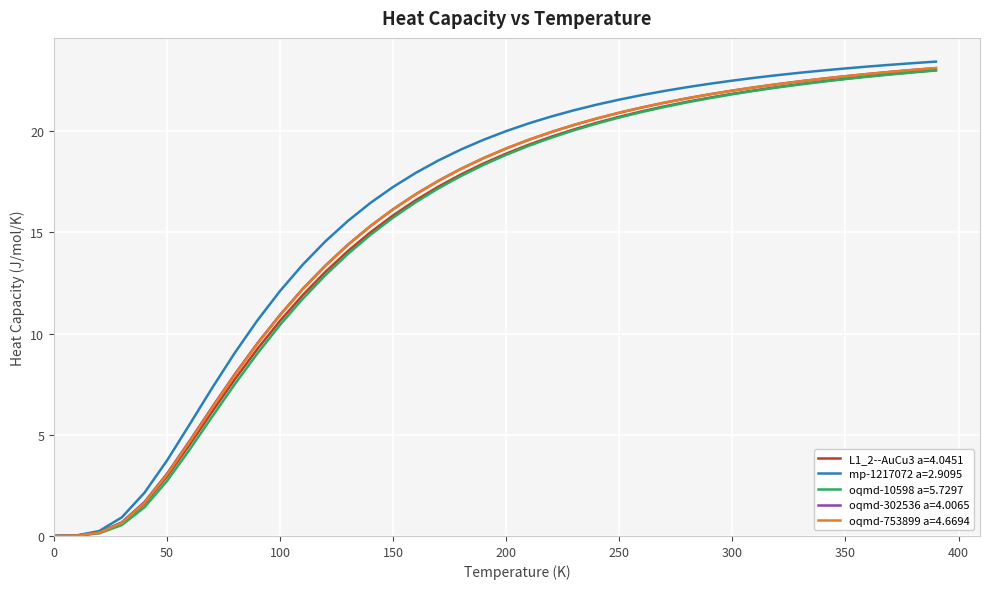

Which series has the widest spread of values?

mp-1217072 a=2.9095